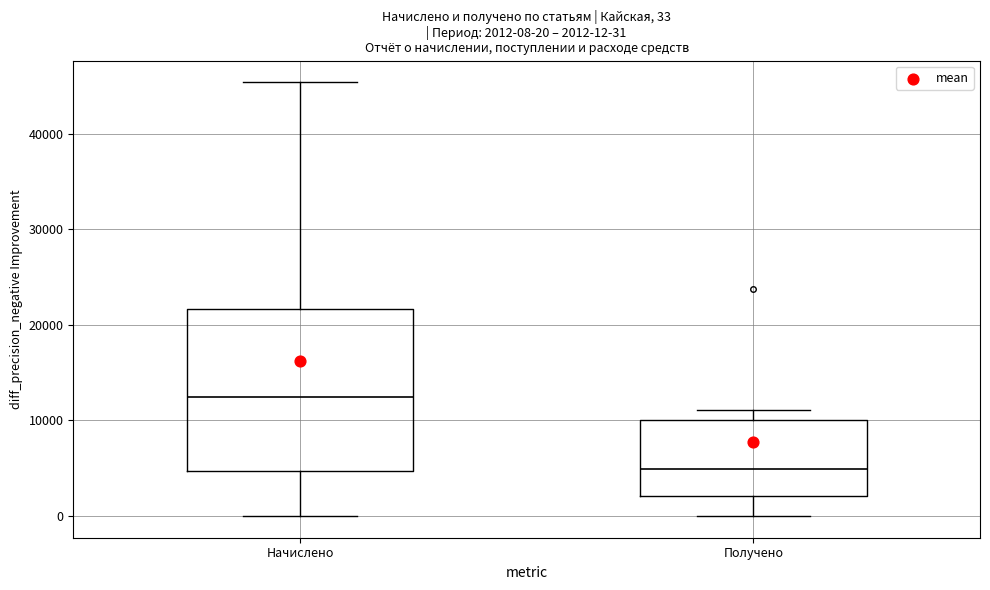

Which box is the tallest, from its lower edge to its upper edge?

Начислено